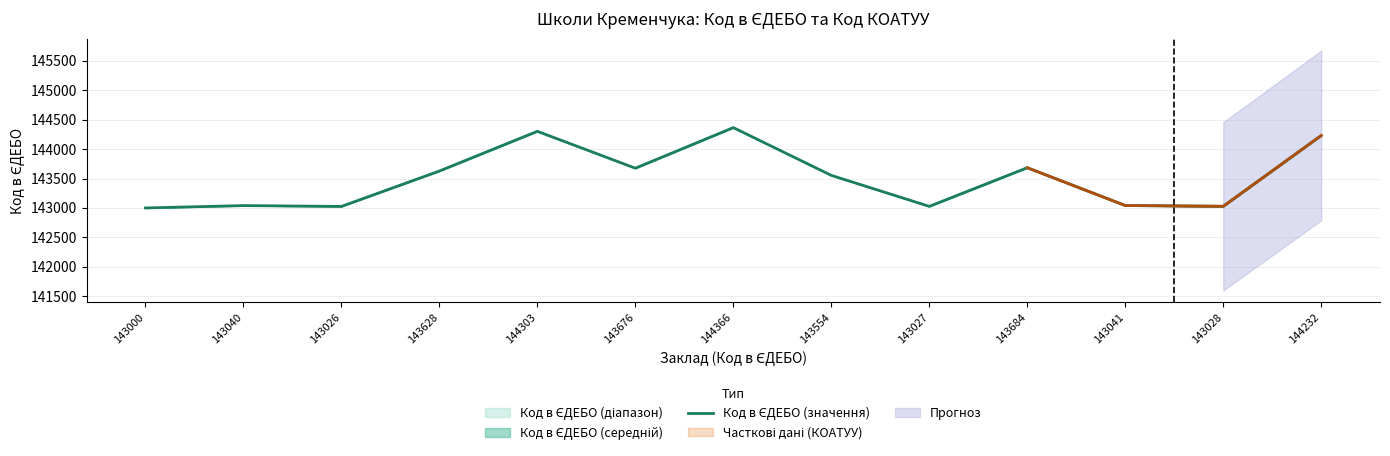

What is the change in value from 144303 to 143028?

-1275